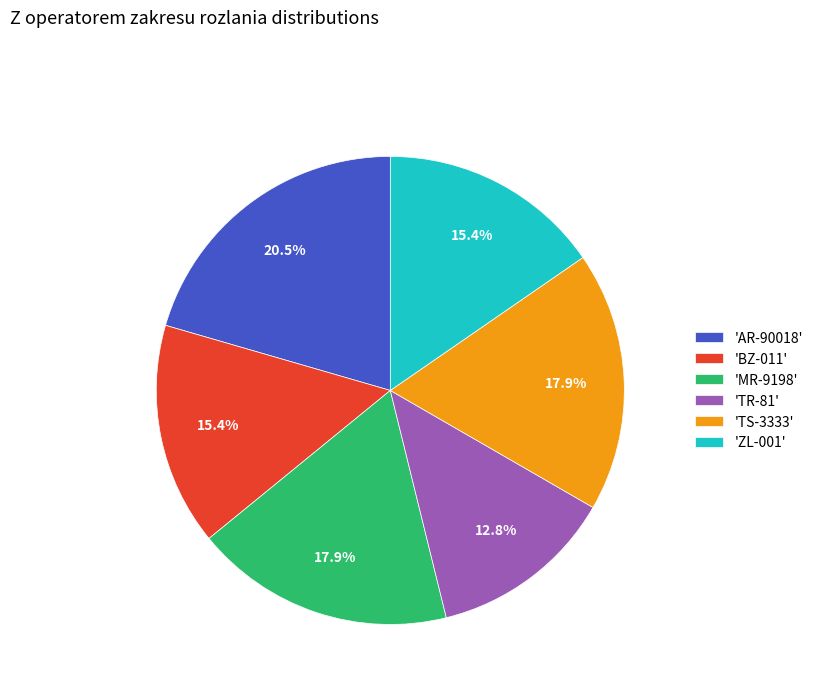

To the nearest percent, what is the difference between the largest and smallest slice percentages?

8%